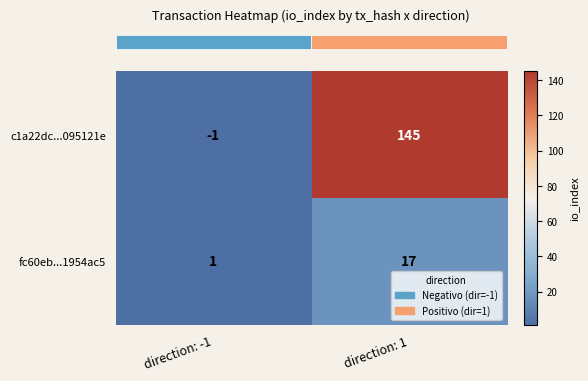

What is the difference between the maximum and minimum values in the c1a22dc...095121e series?

146